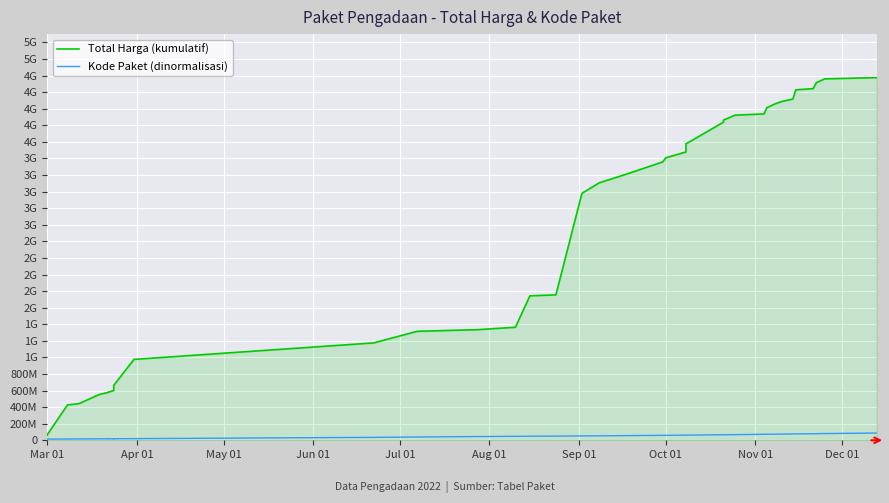

Which series has the largest total across all categories?

Total Harga (kumulatif)